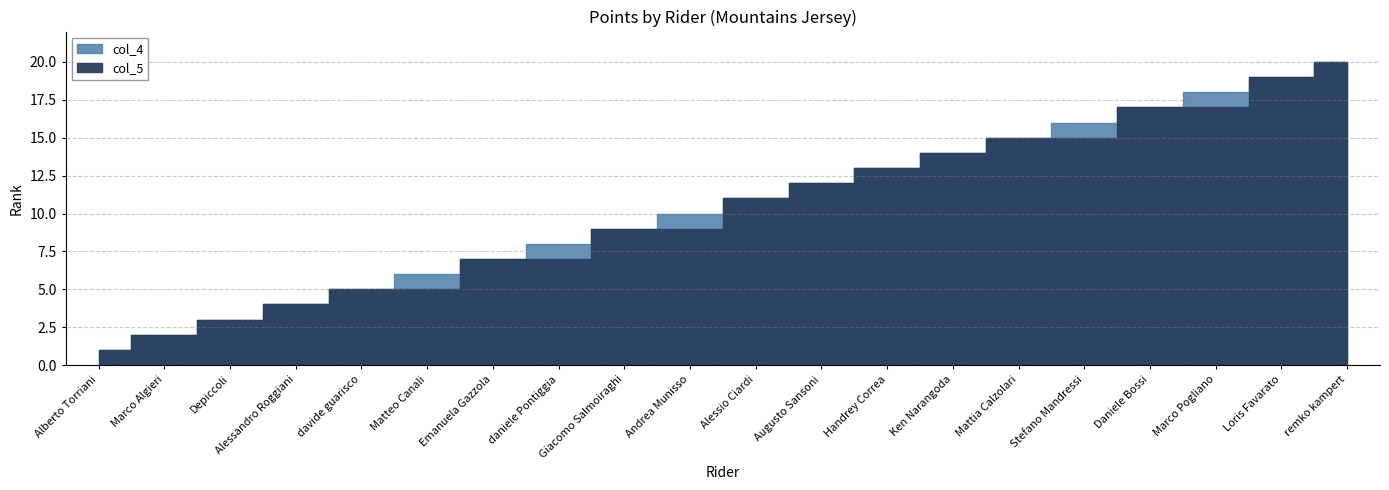

Rank the categories by col_4 value from lowest to highest.

Alberto Torriani, Marco Algieri, Depiccoli, Alessandro Roggiani, davide guarisco, Matteo Canali, Emanuela Gazzola, daniele Pontiggia, Giacomo Salmoiraghi, Andrea Munisso, Alessio Ciardi, Augusto Sansoni, Handrey Correa, Ken Narangoda, Mattia Calzolari, Stefano Mandressi, Daniele Bossi, Marco Pogliano, Loris Favarato, remko kampert